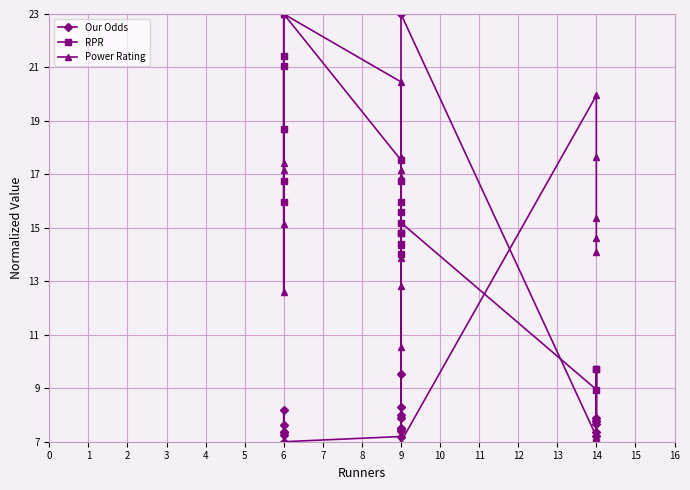

Between 14 and 9, which is larger?

14